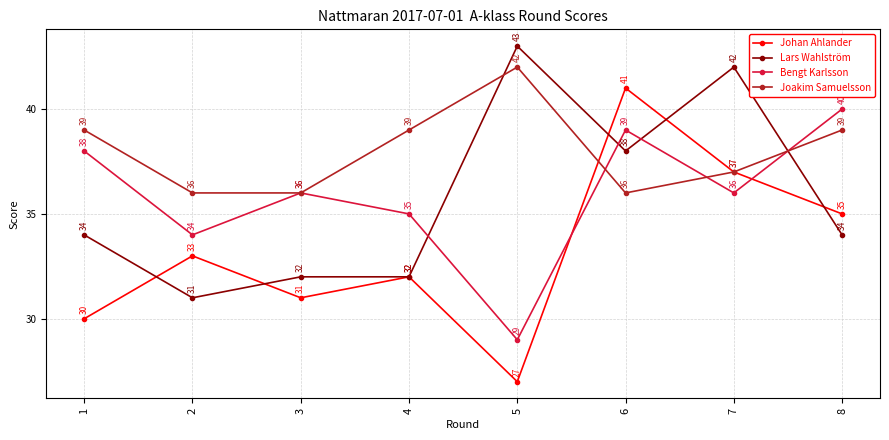

Which series changed the most between 2 and 4?

Joakim Samuelsson